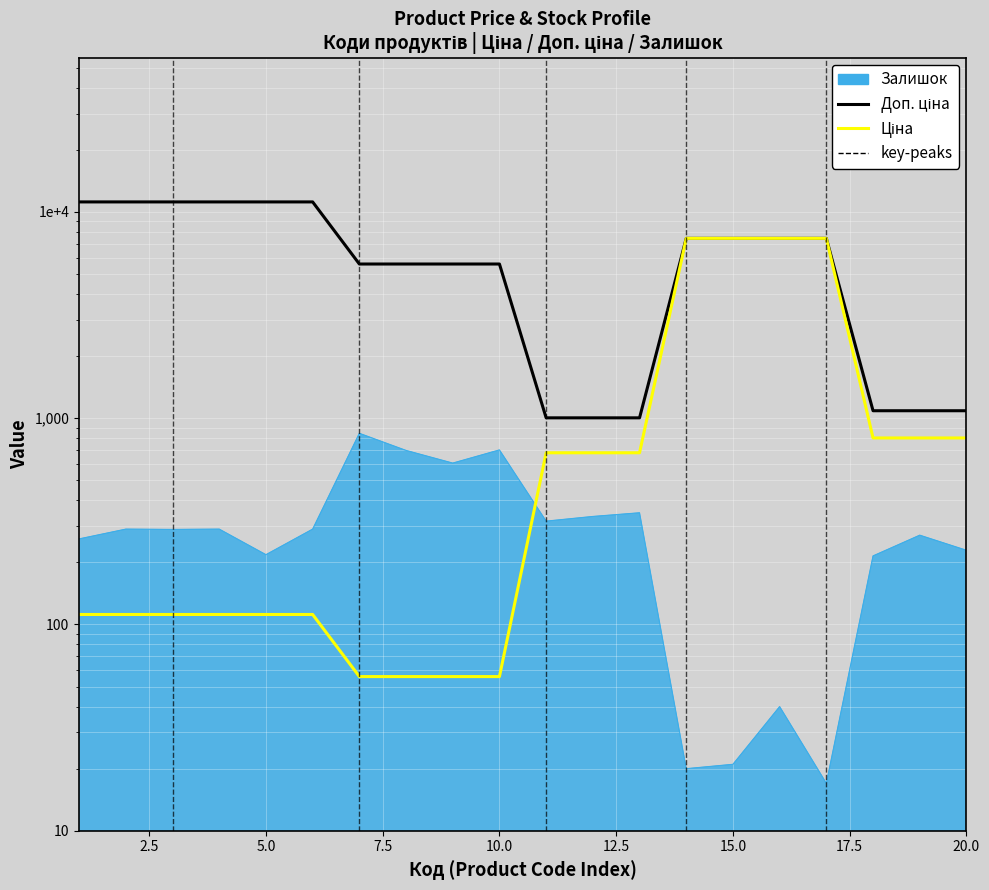

Reading right to left, list all the values displayed in this chart.

Ціна: 802.1	802.1	802.1	7444.6	7444.6	7444.6	7444.6	679.8	679.8	679.8	55.9	55.9	55.9	55.9	111.8	111.8	111.8	111.8	111.8	111.8
Доп. ціна: 1087.0	1087.0	1087.0	7444.6	7444.6	7444.6	7444.6	1004.1	1004.1	1004.1	5591.0	5591.0	5591.0	5591.0	11182.0	11182.0	11182.0	11182.0	11182.0	11182.0
Залишок: 229.0	271.0	215.0	17.0	40.0	21.0	20.0	348.0	334.0	317.0	702.0	606.0	698.0	845.0	290.0	218.0	290.0	289.0	290.0	260.0